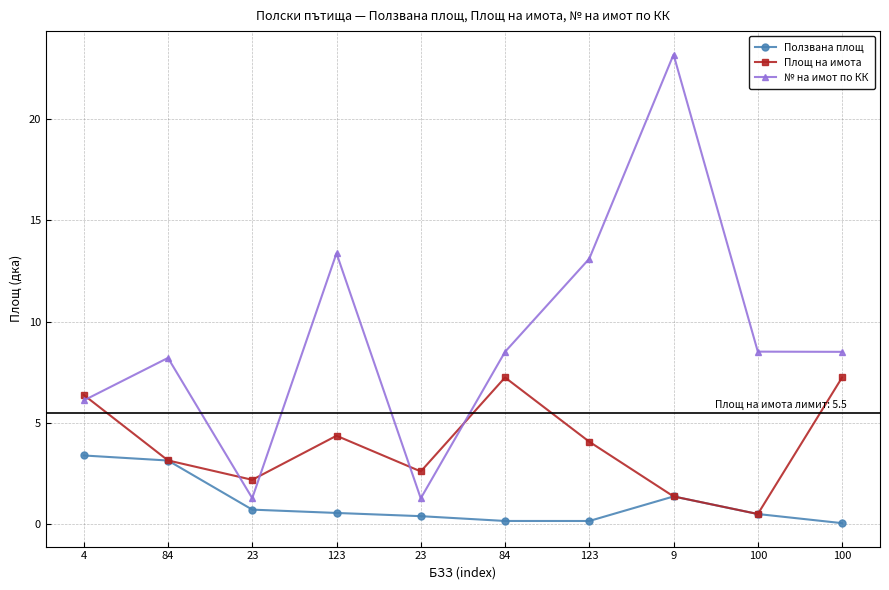

Count the number of data series in this chart.

3